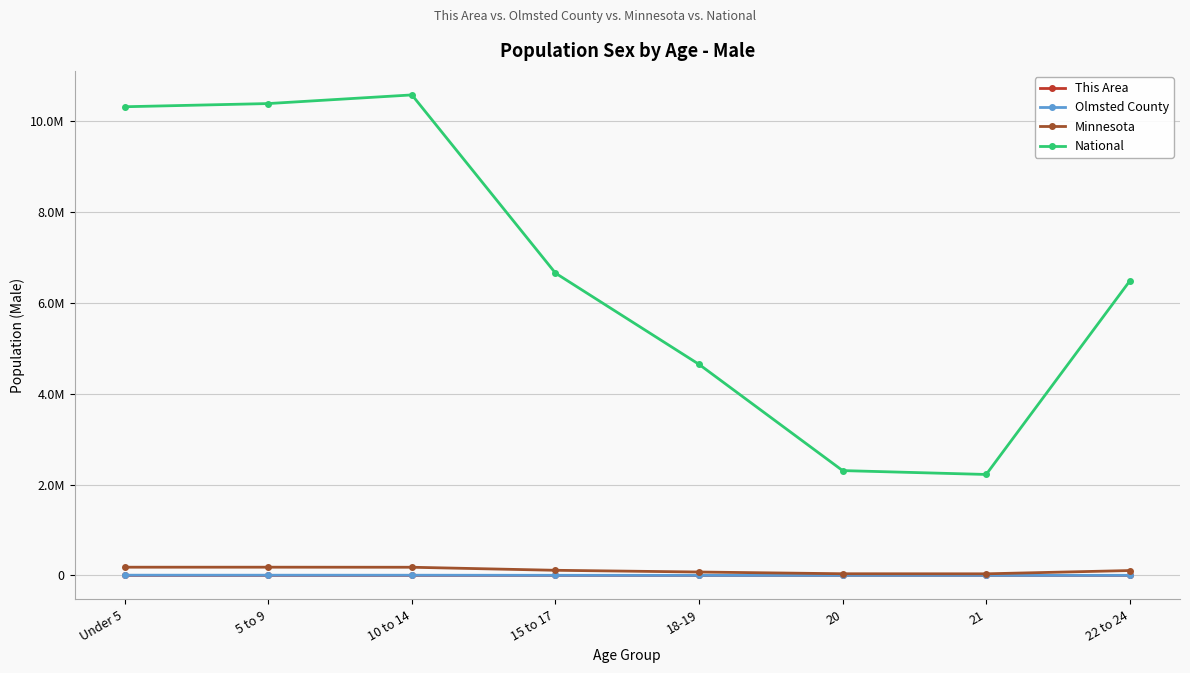

What are all the series names shown in the legend?

This Area, Olmsted County, Minnesota, National